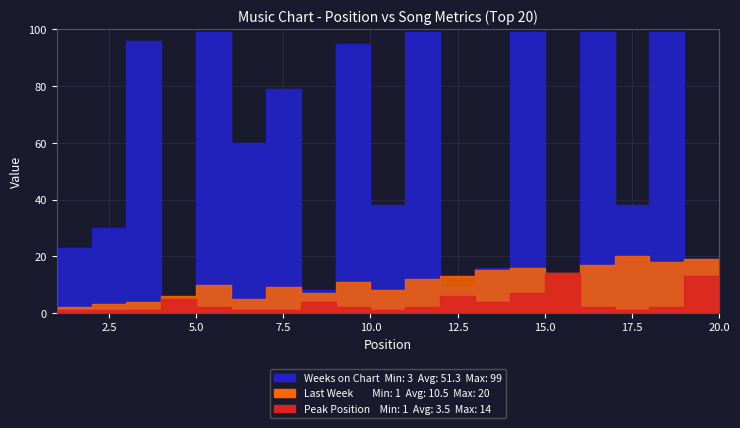

Where is the first local maximum for Weeks on Chart?

4